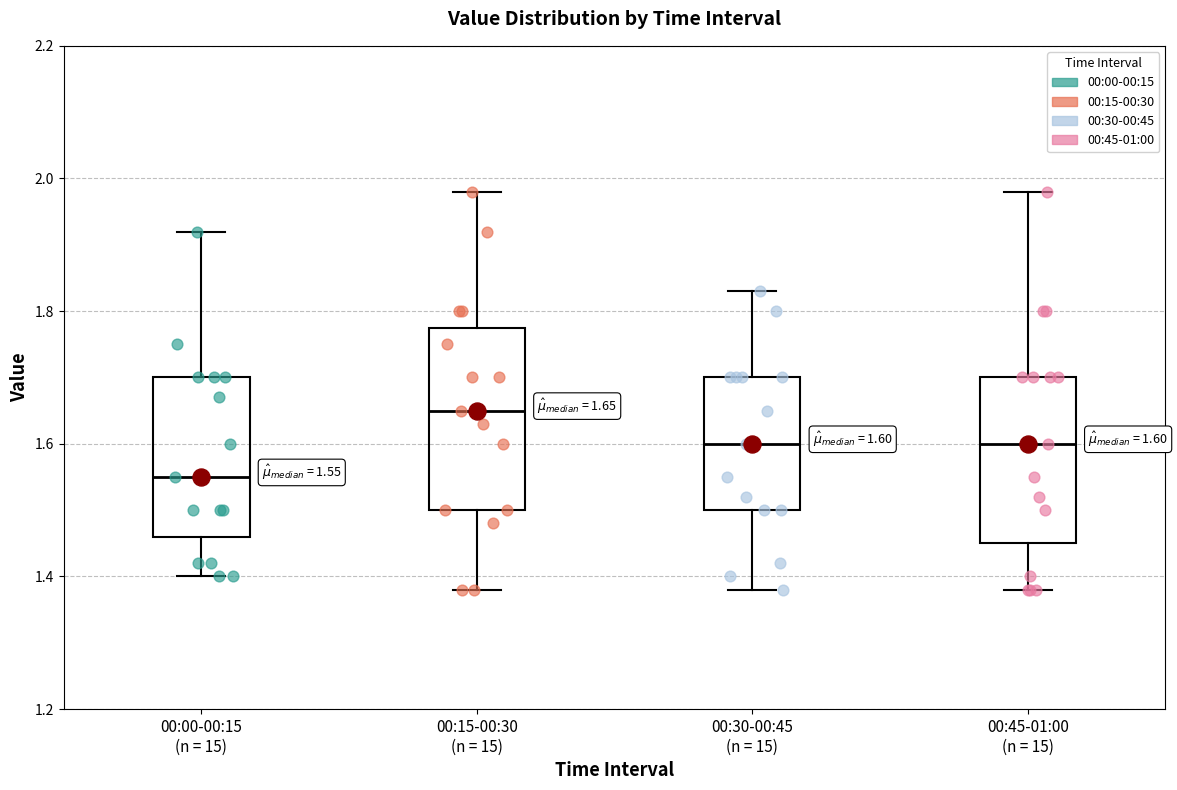

Which box is the tallest, from its lower edge to its upper edge?

00:15-00:30 (n = 15)